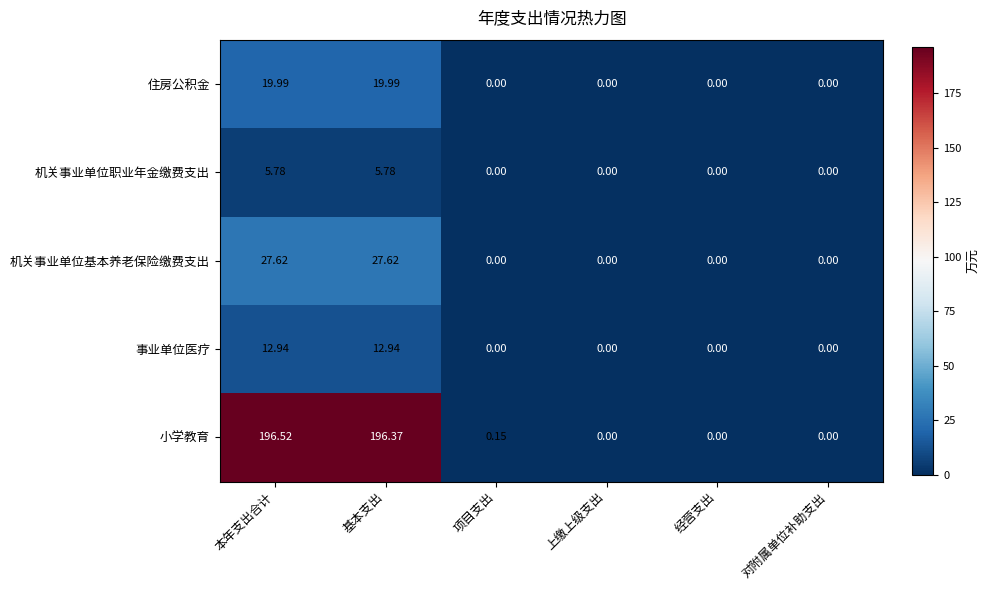

Rank the series by their maximum value, from lowest to highest.

机关事业单位职业年金缴费支出, 事业单位医疗, 住房公积金, 机关事业单位基本养老保险缴费支出, 小学教育